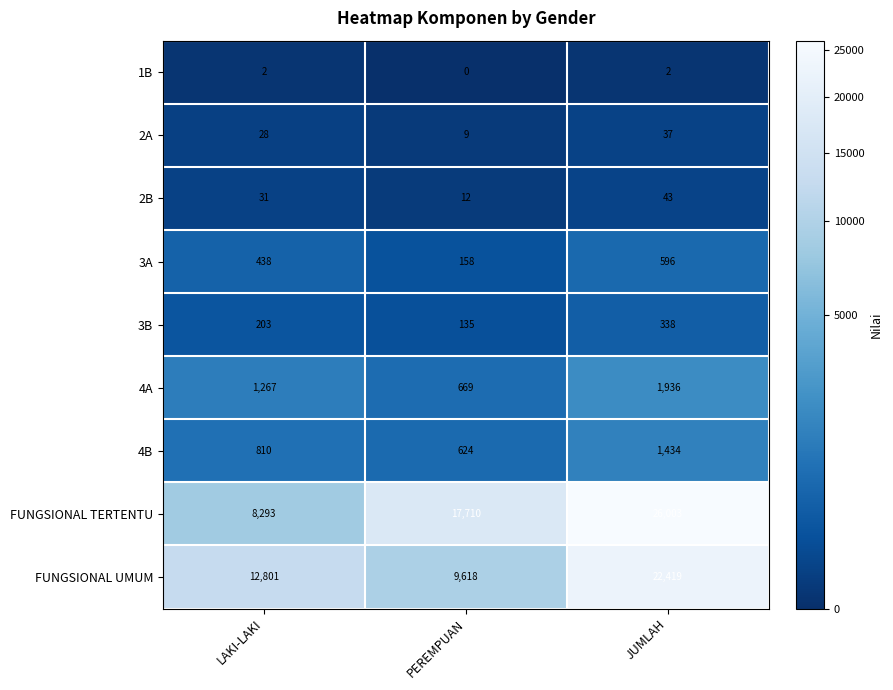

Reading left to right, transcribe all the data shown in this chart.

1B: 2	0	2
2A: 28	9	37
2B: 31	12	43
3A: 438	158	596
3B: 203	135	338
4A: 1267	669	1936
4B: 810	624	1434
FUNGSIONAL TERTENTU: 8293	17710	26003
FUNGSIONAL UMUM: 12801	9618	22419